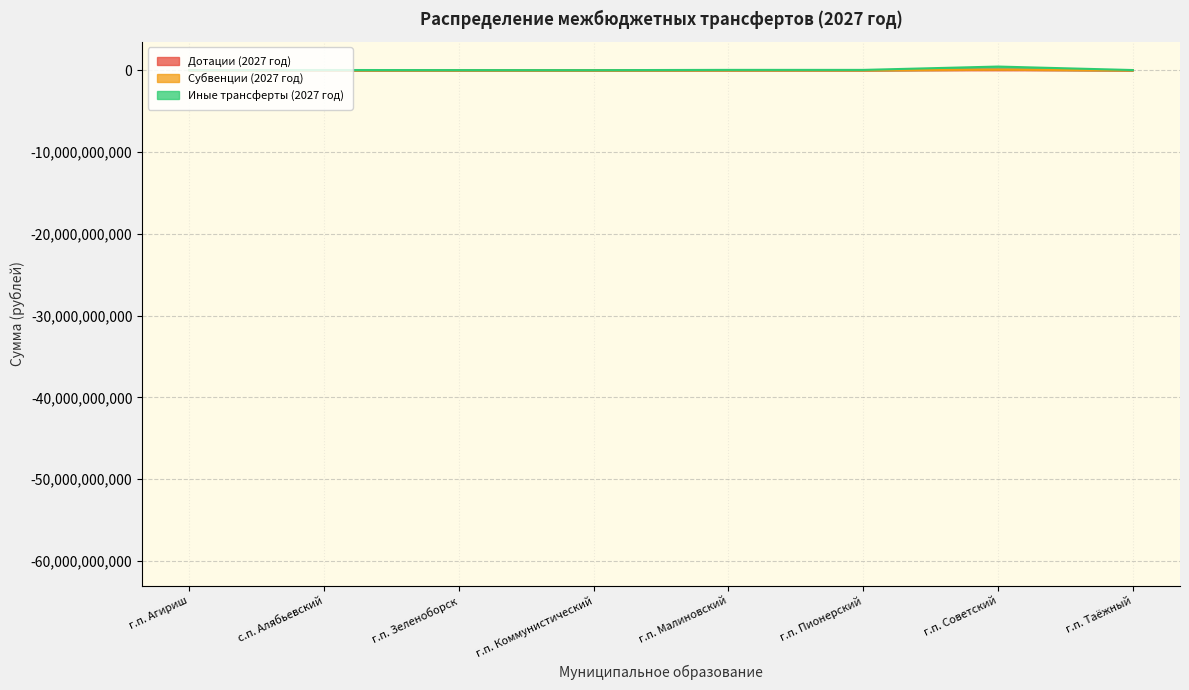

What is the value of the Дотации (2027 год) point at the 3rd from the left?

11294016.0